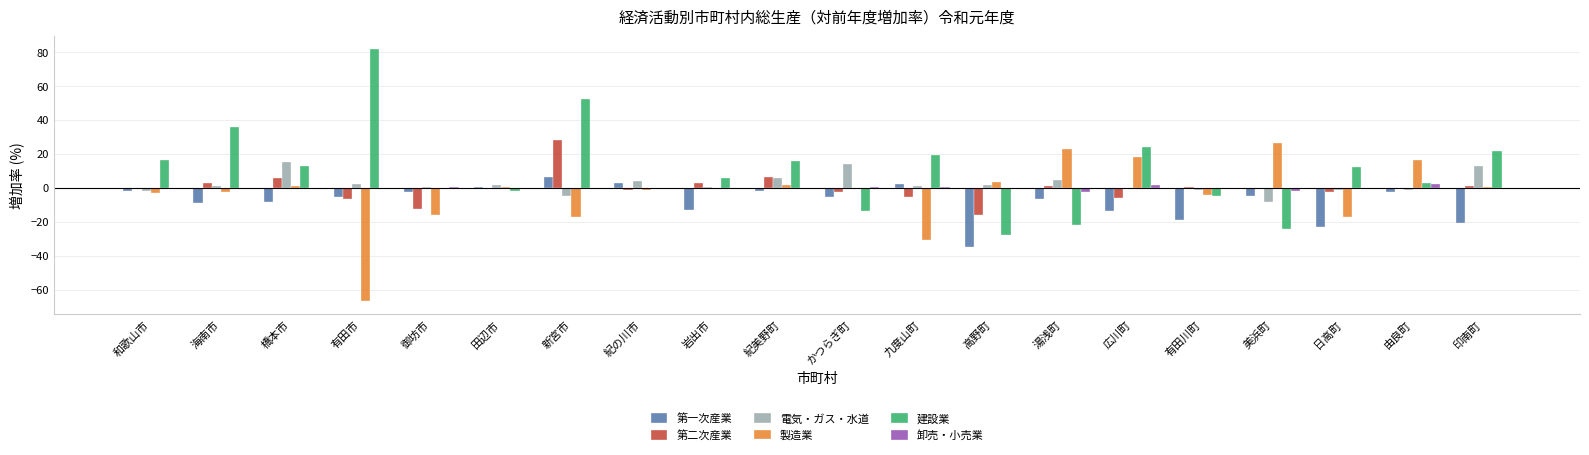

What is the greatest value displayed?

81.8